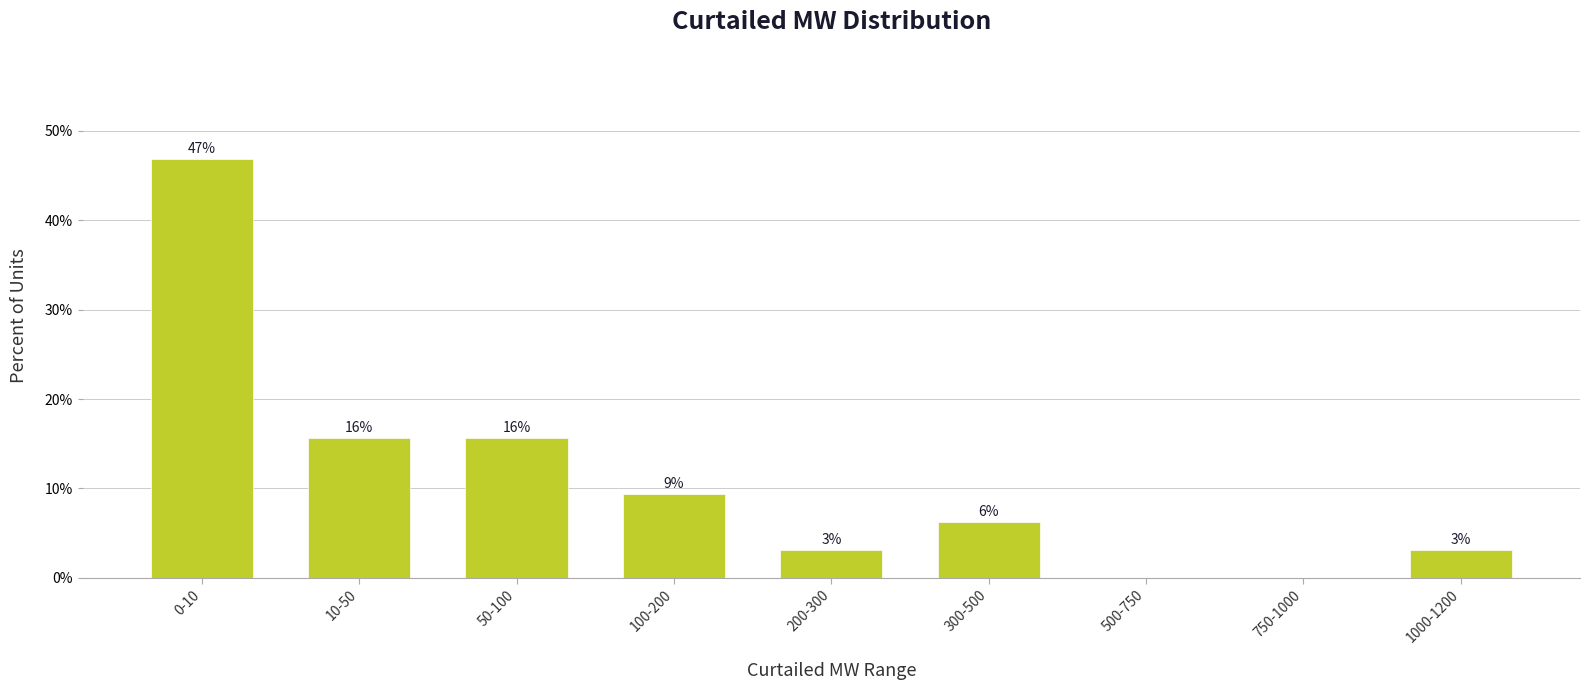

Are the bars horizontal?

No